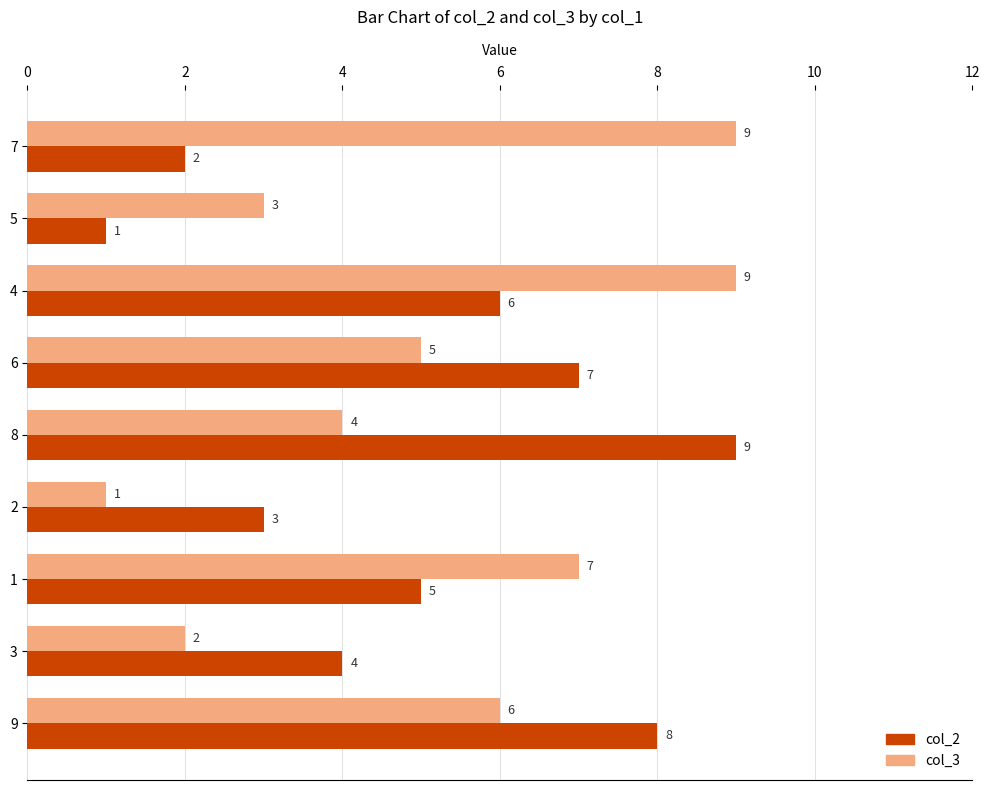

What is the difference between the maximum and minimum values in the col_2 series?

8